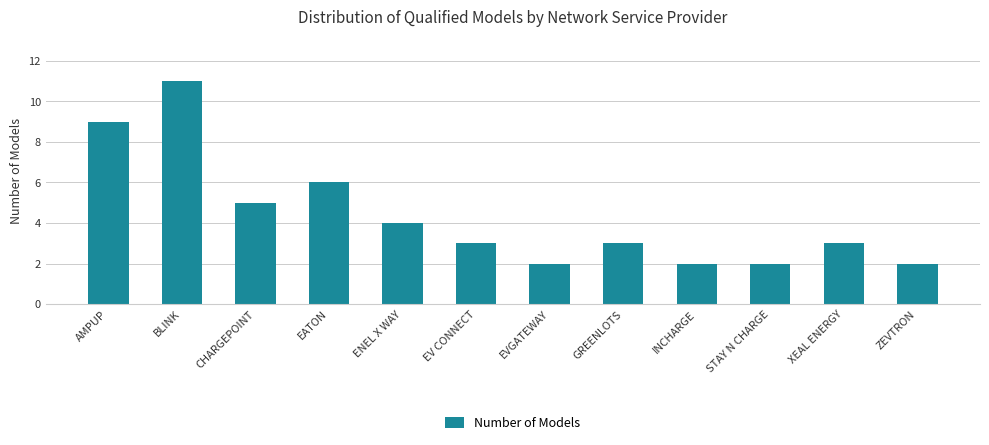

What is the change in value from EATON to ZEVTRON?

-4